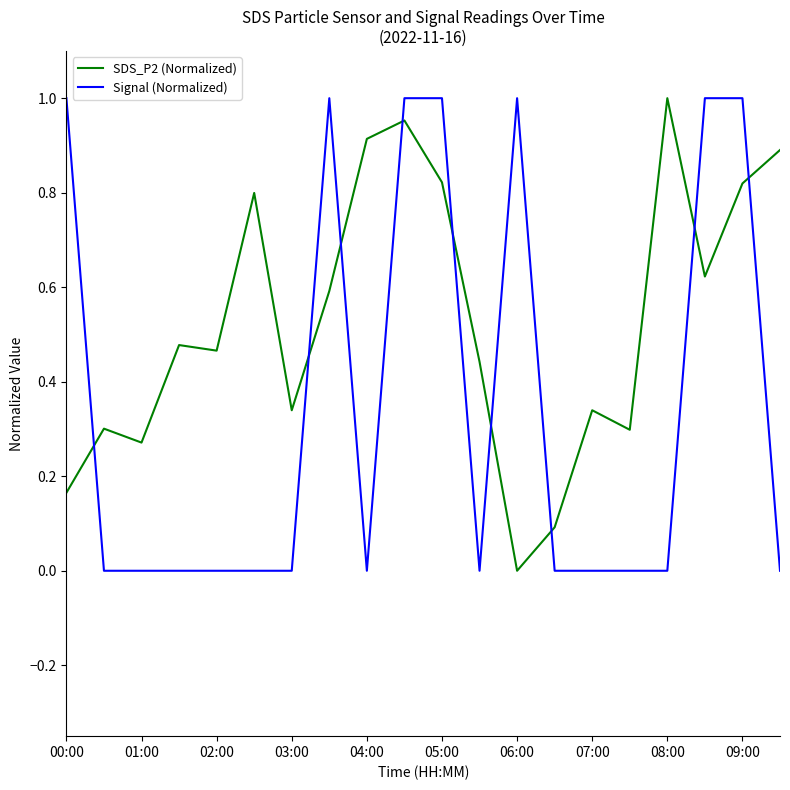

True or false: Signal (Normalized) and SDS_P2 (Normalized) intersect in this chart.

True